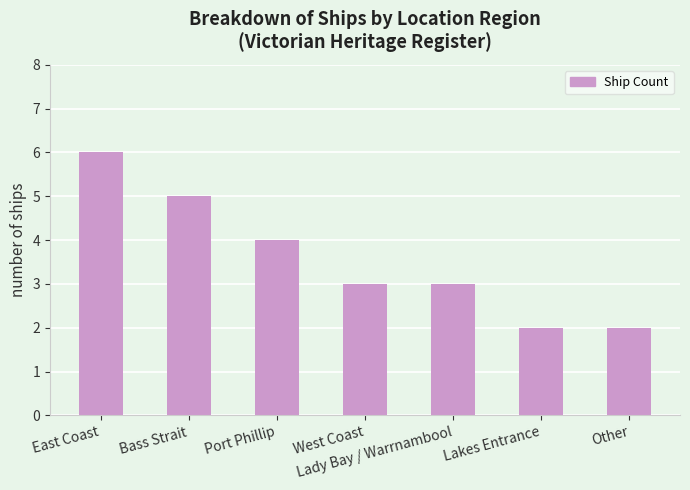

What is the ratio of the value at Bass Strait to the value at Port Phillip?

1.2